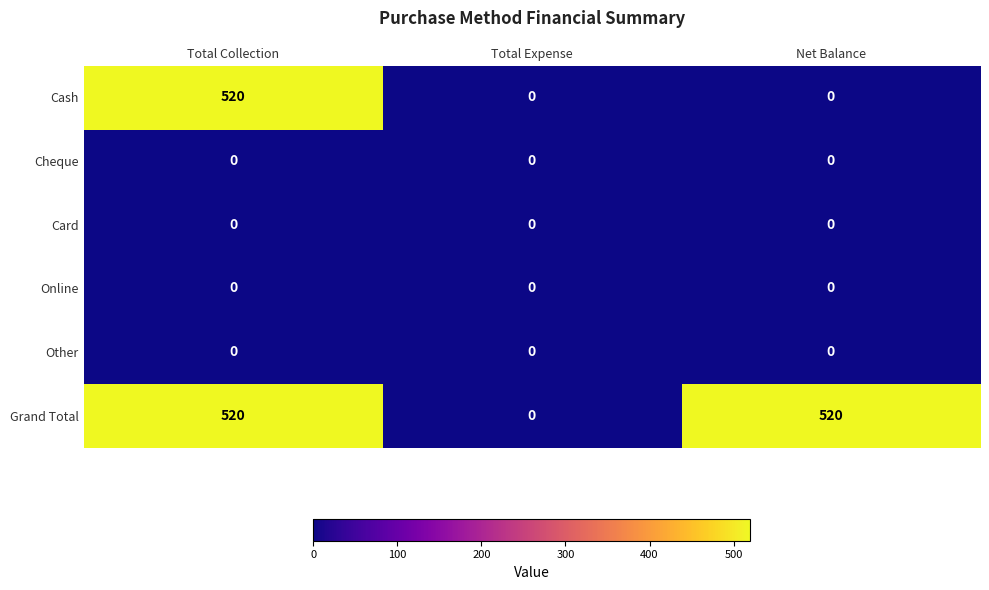

Which series changed the most between Total Expense and Net Balance?

Grand Total